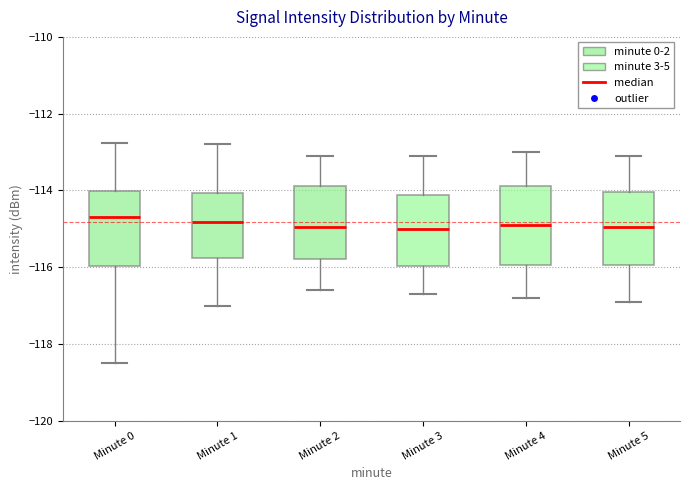

Reading left to right, read every box against the y-axis: the position of its median line, the range the box covers, and the ends of its whiskers. The values are not printed on the chart, so give them approximately, as read against the axis.

Minute 0: median -114.6, box -116.0 to -114.0, whiskers -118.6 to -112.8
Minute 1: median -114.8, box -115.8 to -114.0, whiskers -117.0 to -112.8
Minute 2: median -115.0, box -115.8 to -113.8, whiskers -116.6 to -113.0
Minute 3: median -115.0, box -116.0 to -114.2, whiskers -116.6 to -113.0
Minute 4: median -114.8, box -116.0 to -113.8, whiskers -116.8 to -113.0
Minute 5: median -115.0, box -116.0 to -114.0, whiskers -116.8 to -113.0